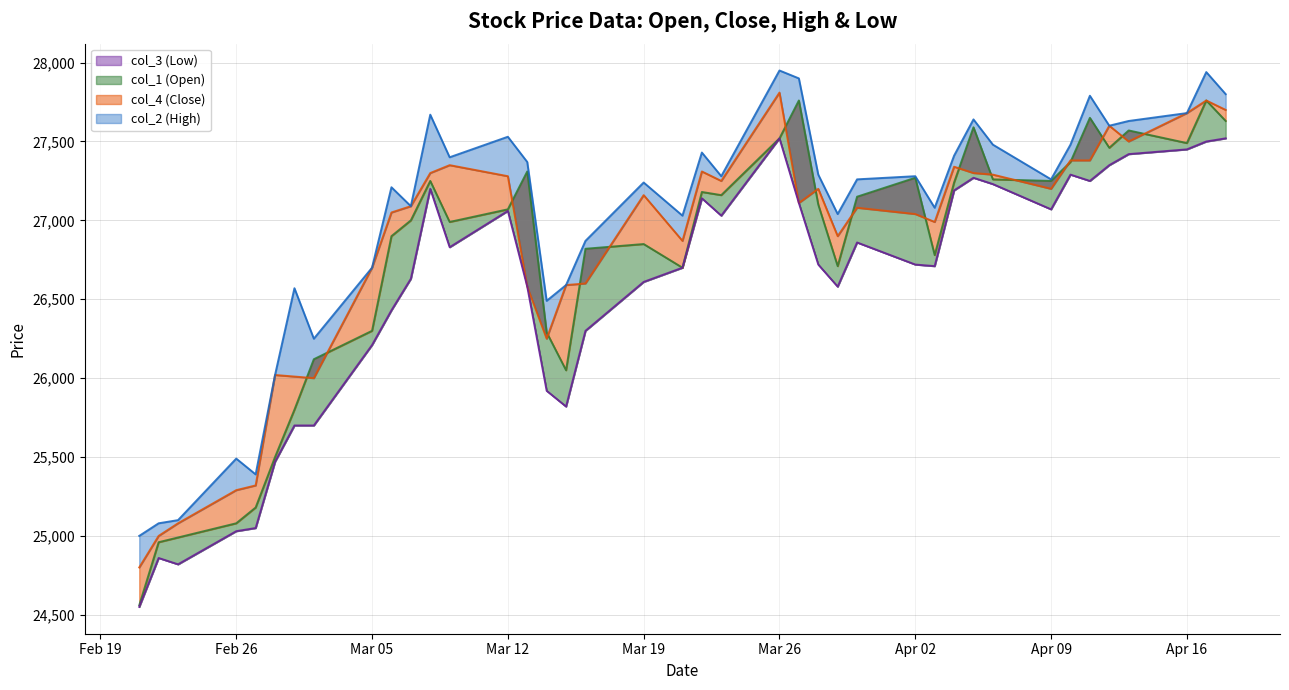

What are all the series names shown in the legend?

col_1 (Open), col_4 (Close), col_2 (High), col_3 (Low)